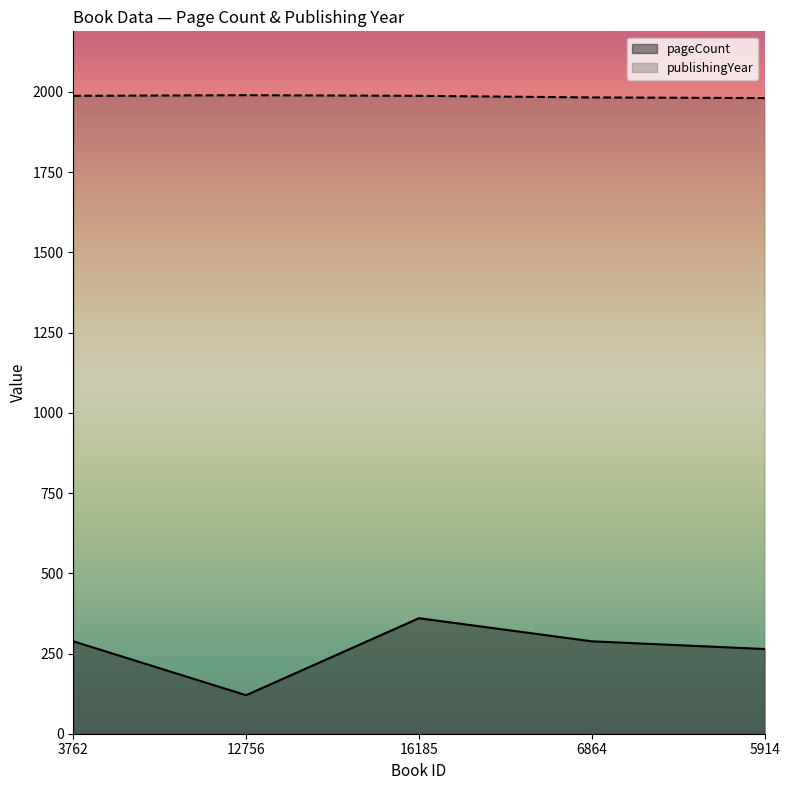

What is the label of the 4th point from the right?

12756